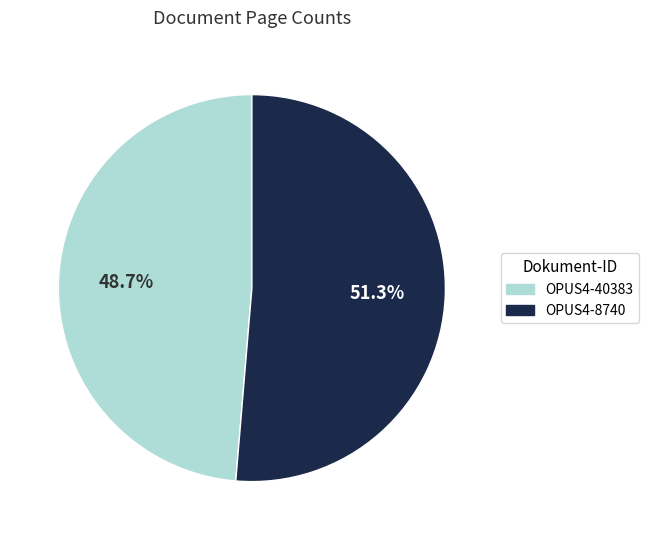

Is there a majority slice in this chart?

Yes